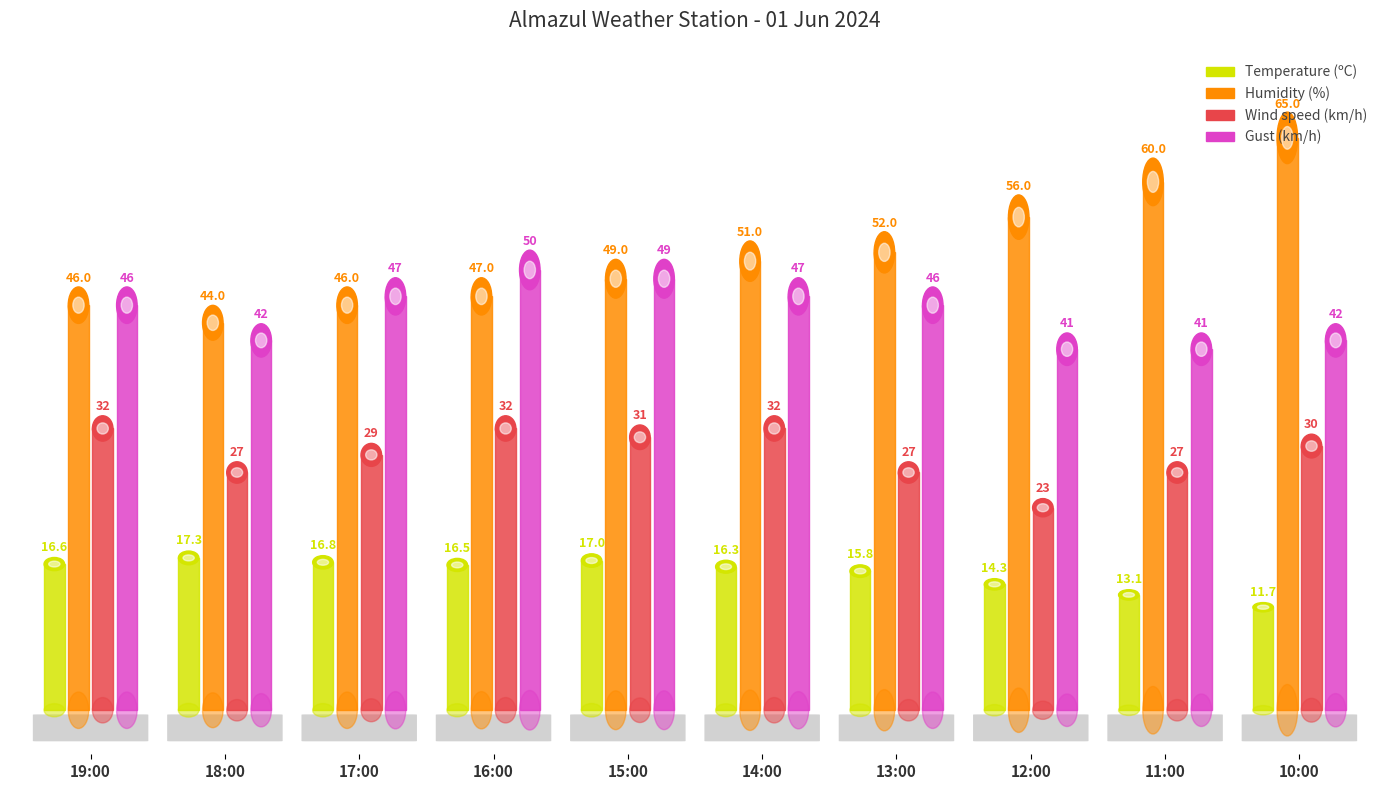

What is the total value across all series at 14:00?

146.3